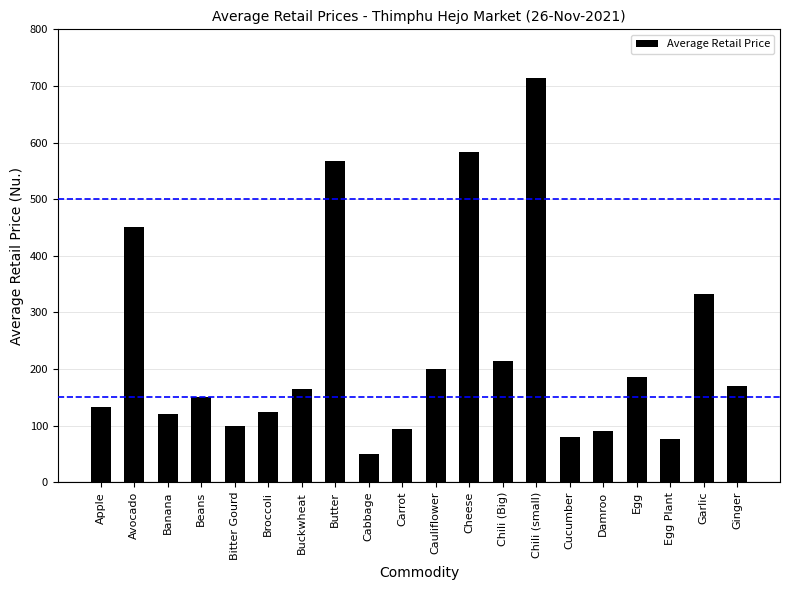

Reading left to right, extract all data points from this chart.

133.3	450.0	120.0	150.0	100.0	123.3	165.0	566.7	50.0	93.3	200.0	583.3	213.3	713.3	80.0	90.0	186.7	76.7	333.3	170.0